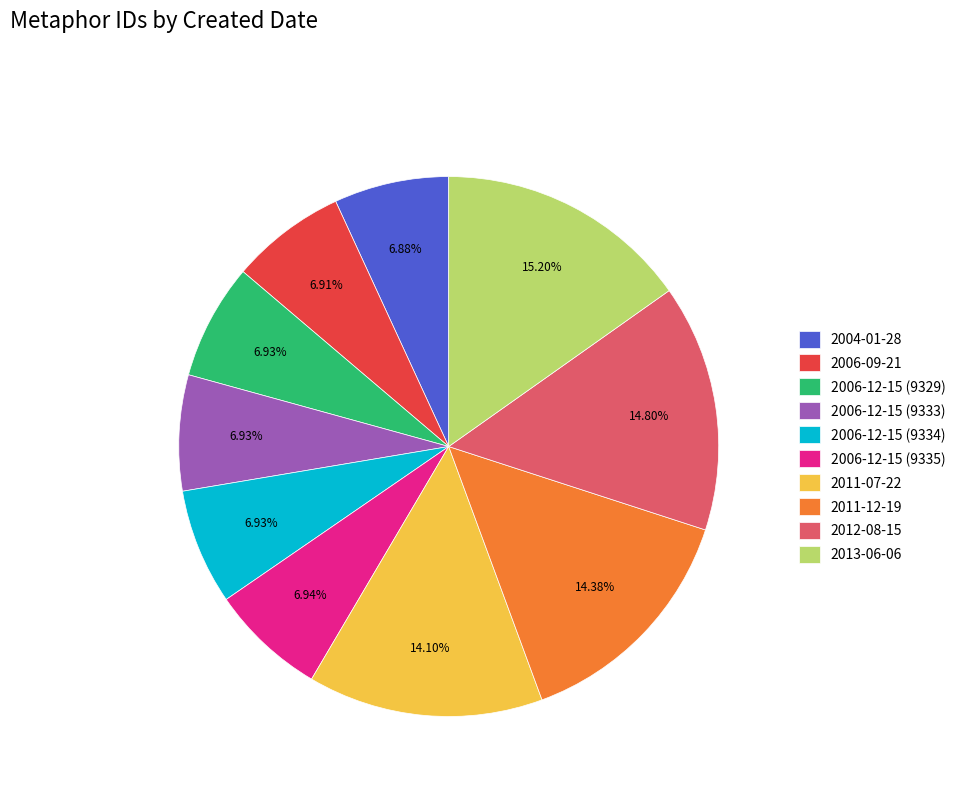

How many segments does this pie chart have?

10